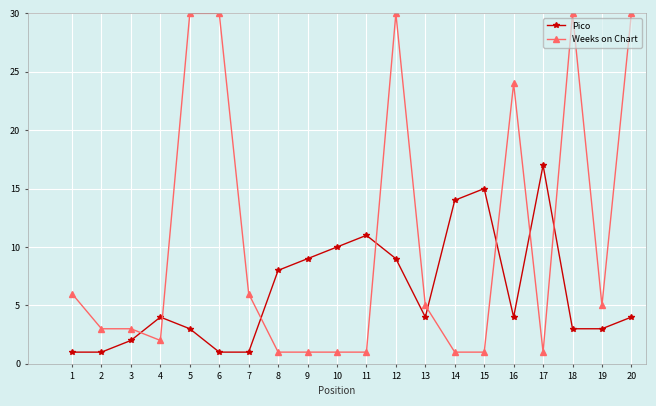

How many lines are shown in the chart?

2